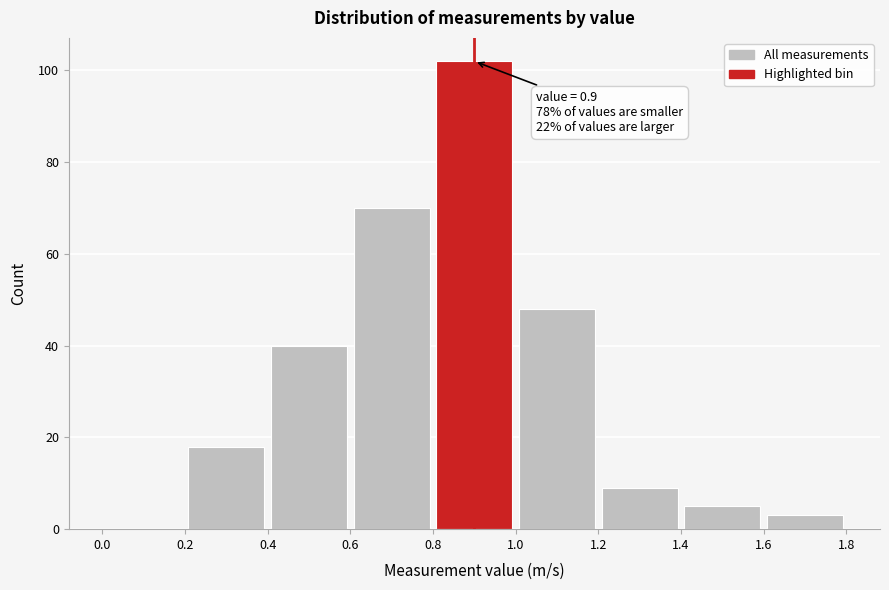

Over which range of the x-axis is the bar tallest?

0.8 to 1.0